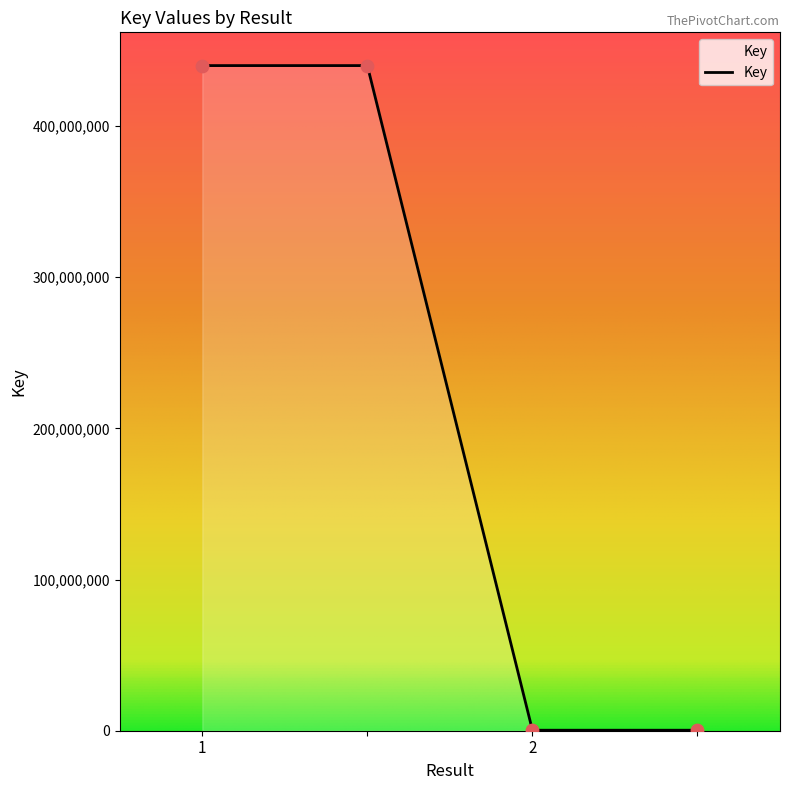

What is the average value?

220177764